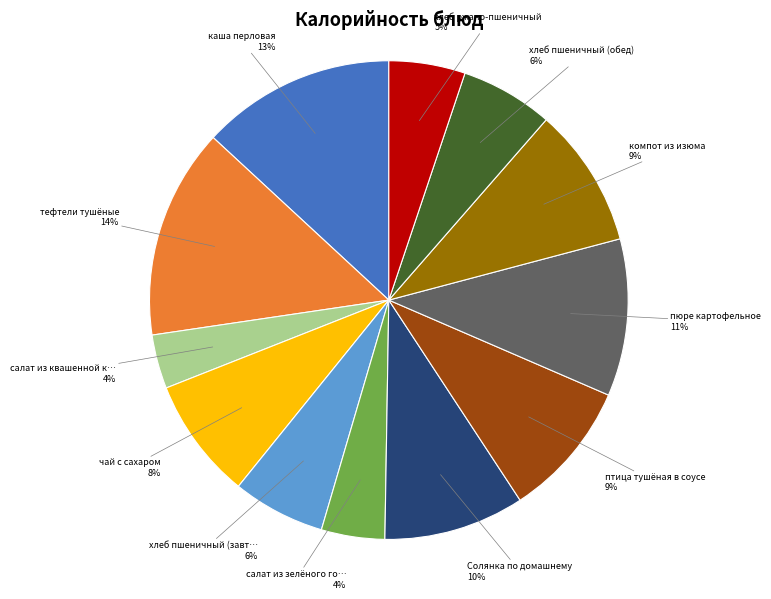

Is there any slice that represents more than half of the pie?

No